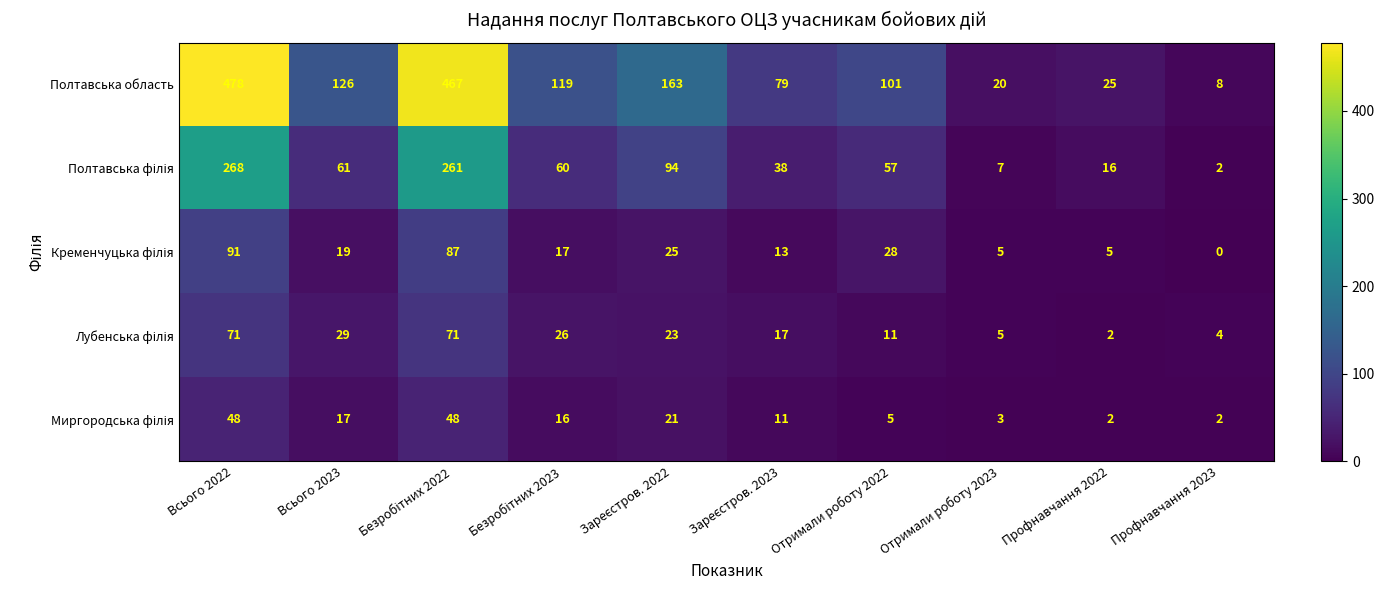

How many distinct data groups are displayed?

5